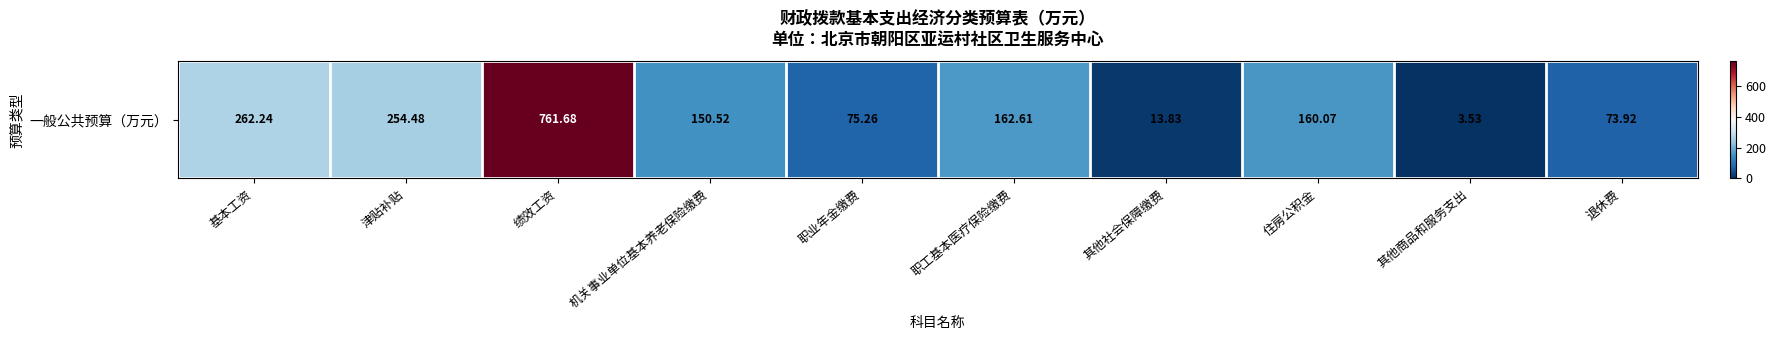

What is the difference between the maximum and minimum values?

758.1